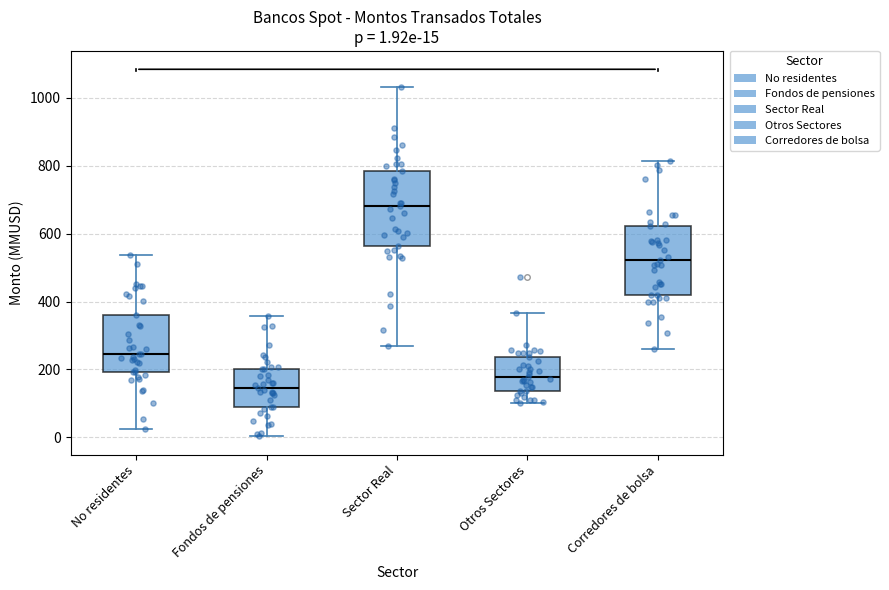

Which box has the lowest median line?

Fondos de pensiones